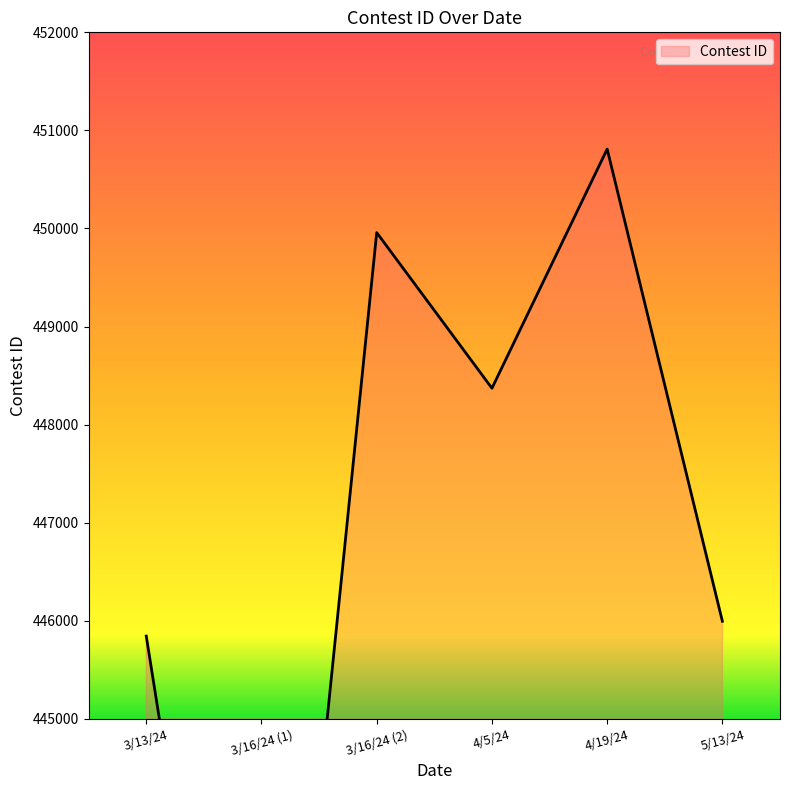

What is the change in value from 3/13/24 to 3/16/24 (2)?

+4114